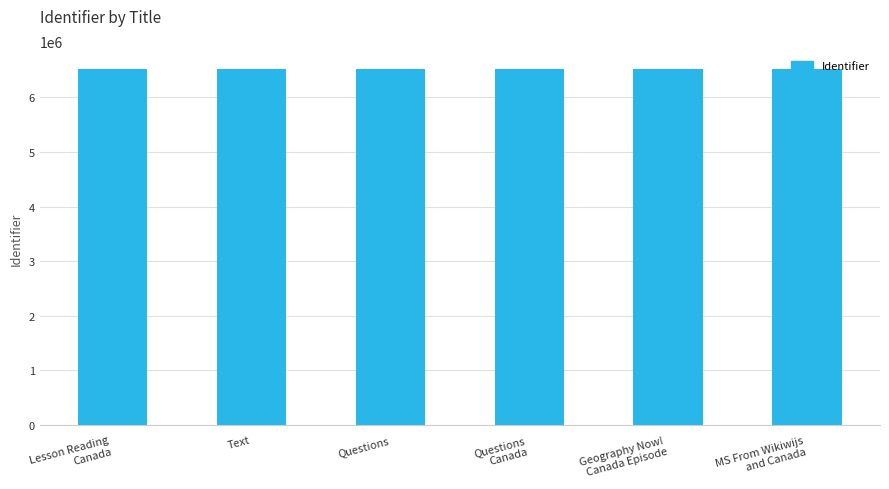

What is the average value?

6523677